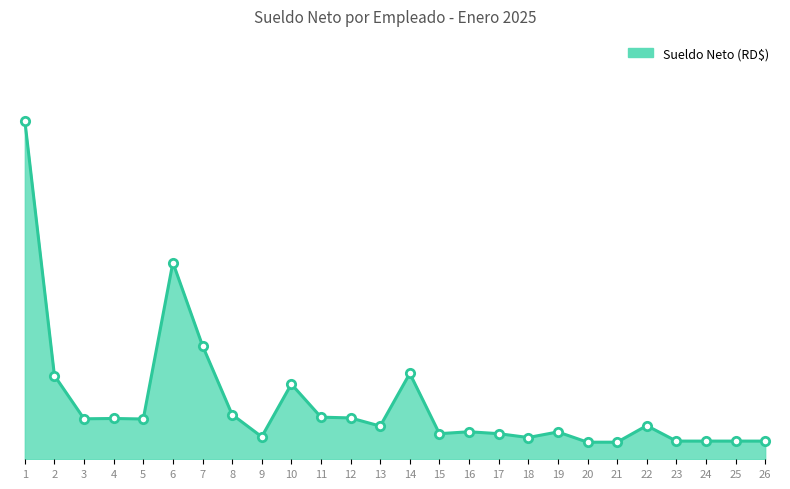

How many values exceed 55620?

13